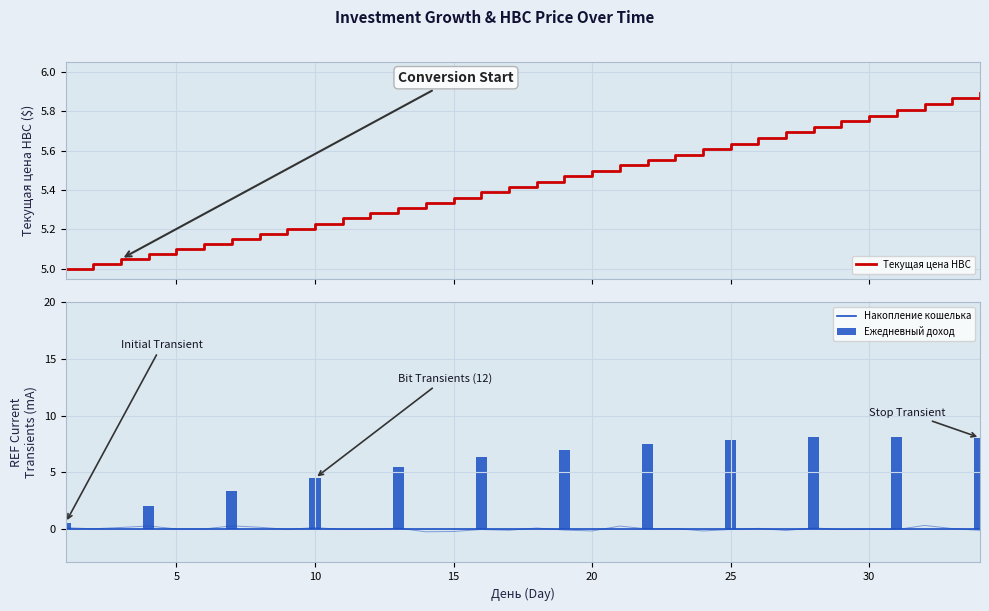

What is the average value of the Текущая цена HBC series?

5.4